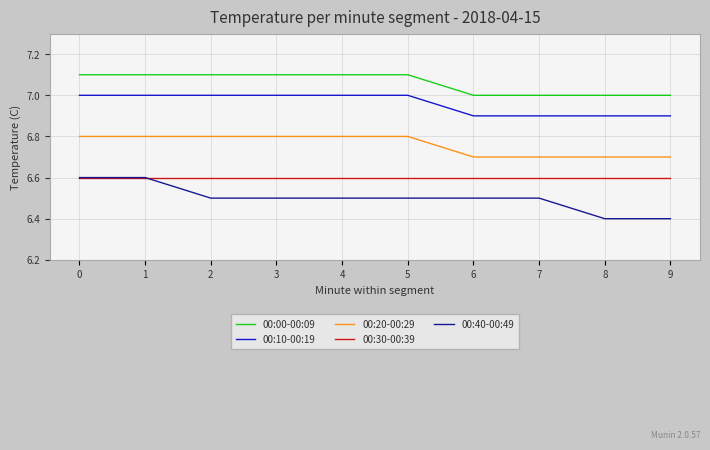

Is the value of 00:30-00:39 at 8 greater than the value of 00:40-00:49 at 4?

Yes